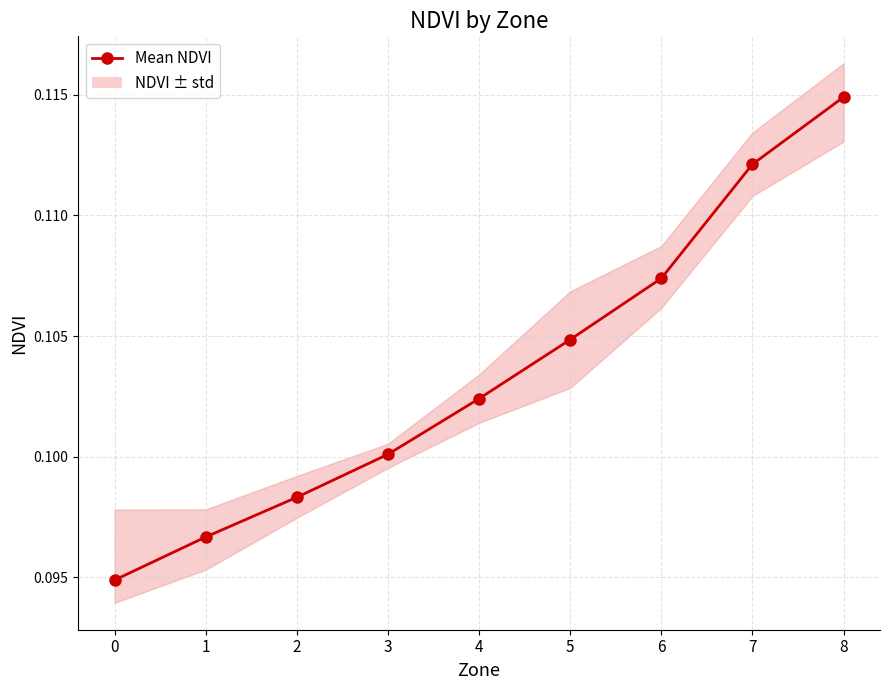

Reading left to right, what are all the values shown in this chart?

0.1	0.1	0.1	0.1	0.1	0.1	0.1	0.1	0.1